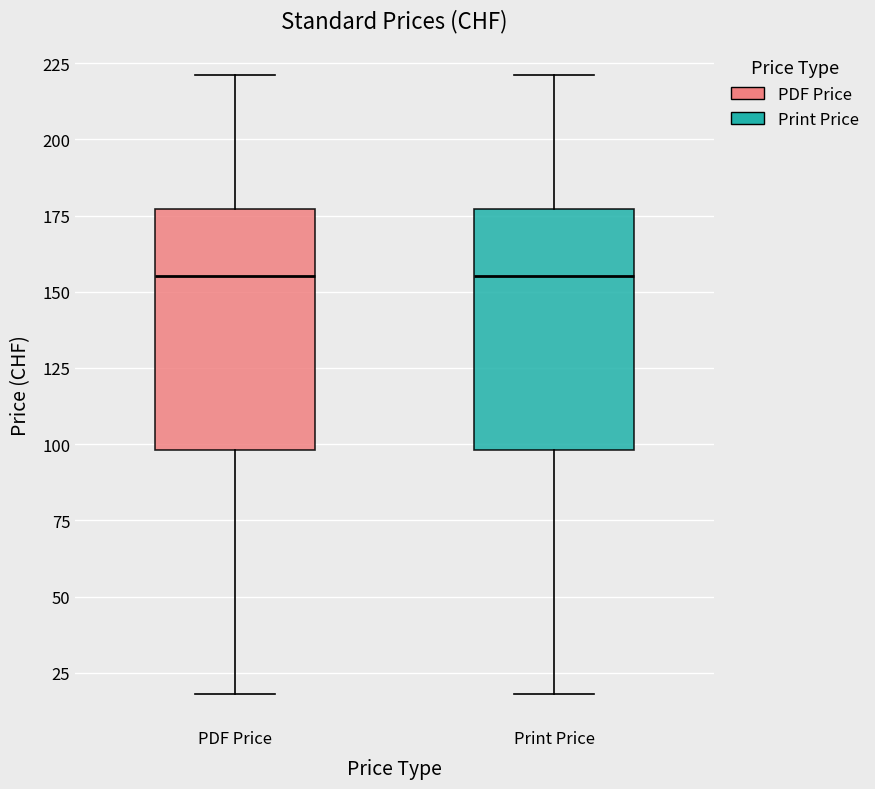

Reading left to right, transcribe this box plot: for each box, give where its median line is, the range the box spans, and where its two whiskers end, as read against the y-axis. The values are not printed on the chart, so give them approximately, as read against the axis.

PDF Price: median 155, box 100 to 175, whiskers 20 to 220
Print Price: median 155, box 100 to 175, whiskers 20 to 220